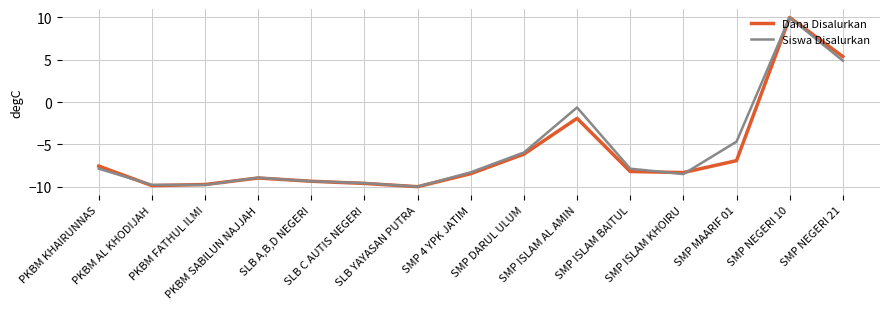

In Siswa Disalurkan, how many points are higher than both neighbors (excluding endpoints)?

3